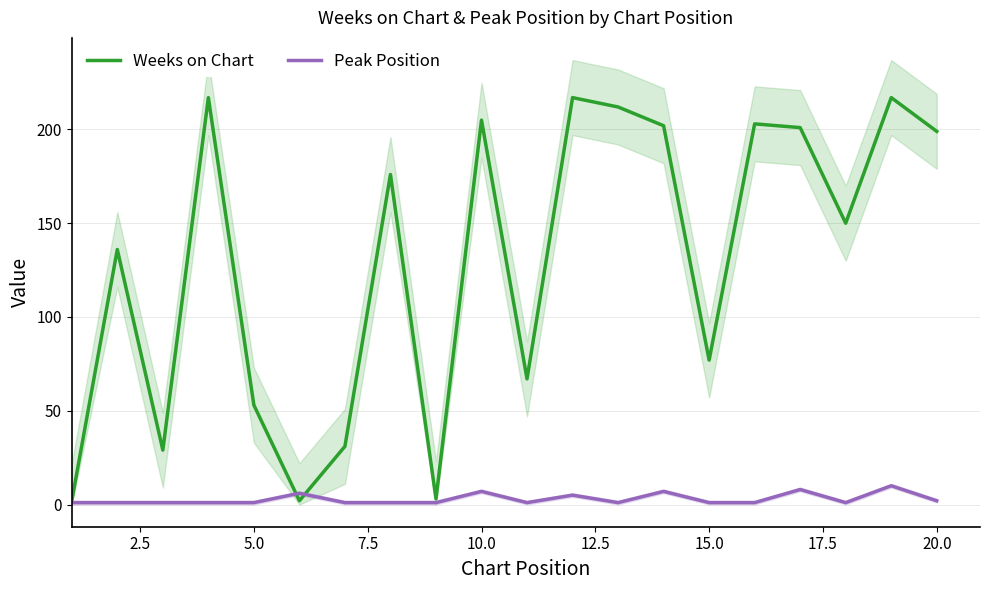

What is the sum of the Weeks on Chart values at 10.0 and 7.5?

270